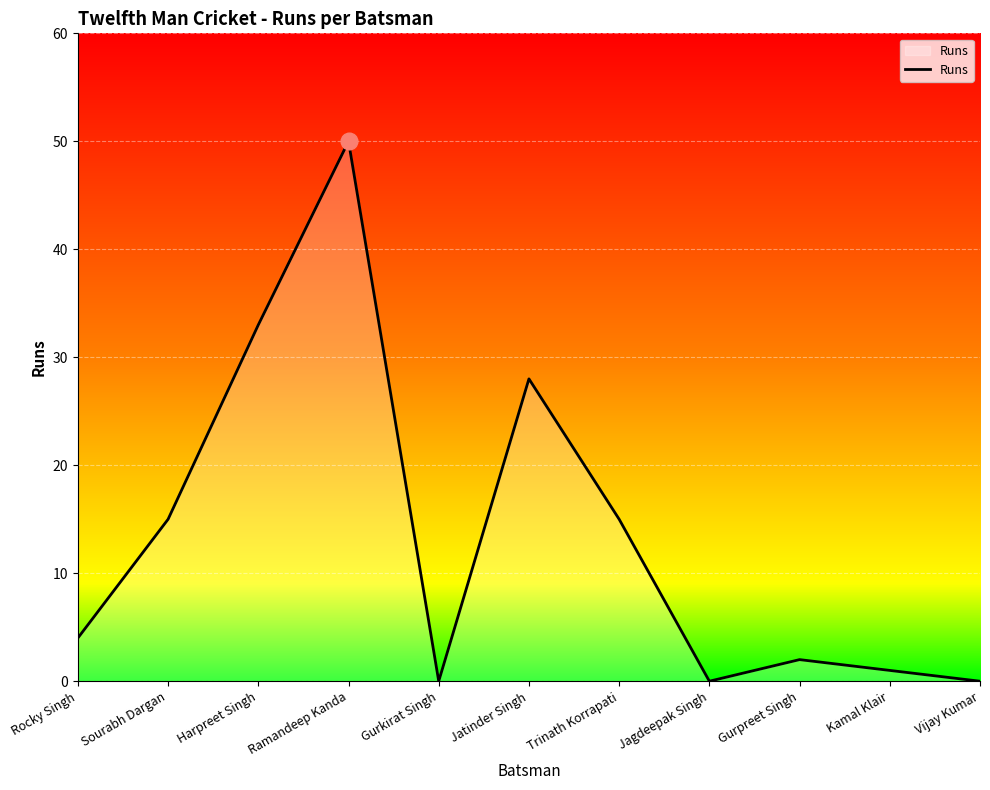

What is the ratio of the value at Ramandeep Kanda to the value at Harpreet Singh?

1.5